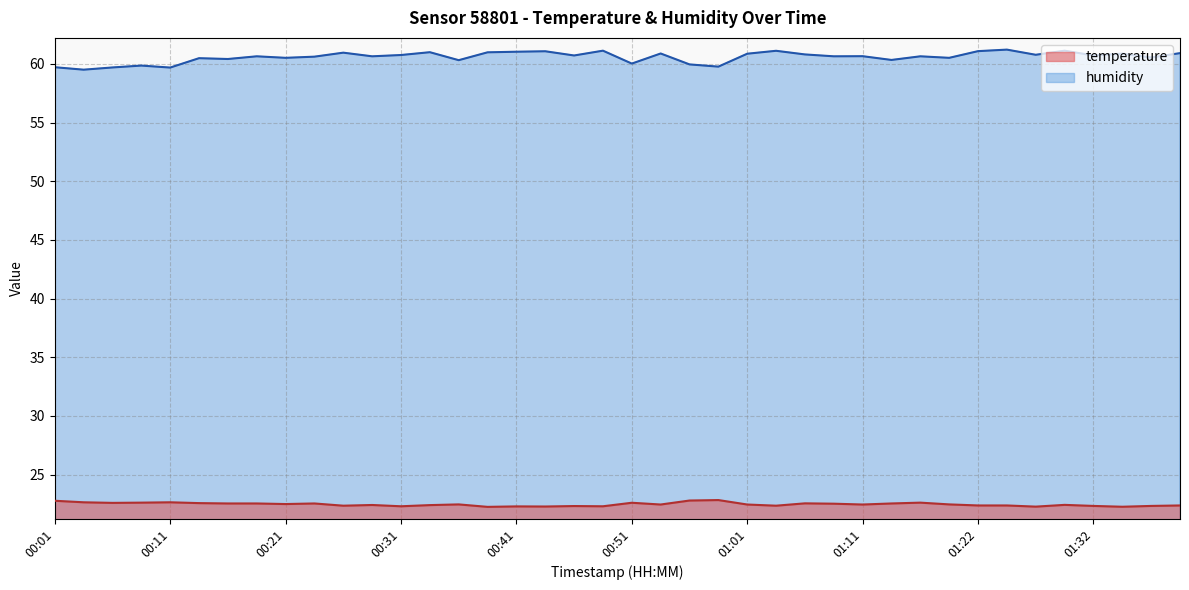

Between 00:46 and 01:11, which is larger?

01:11